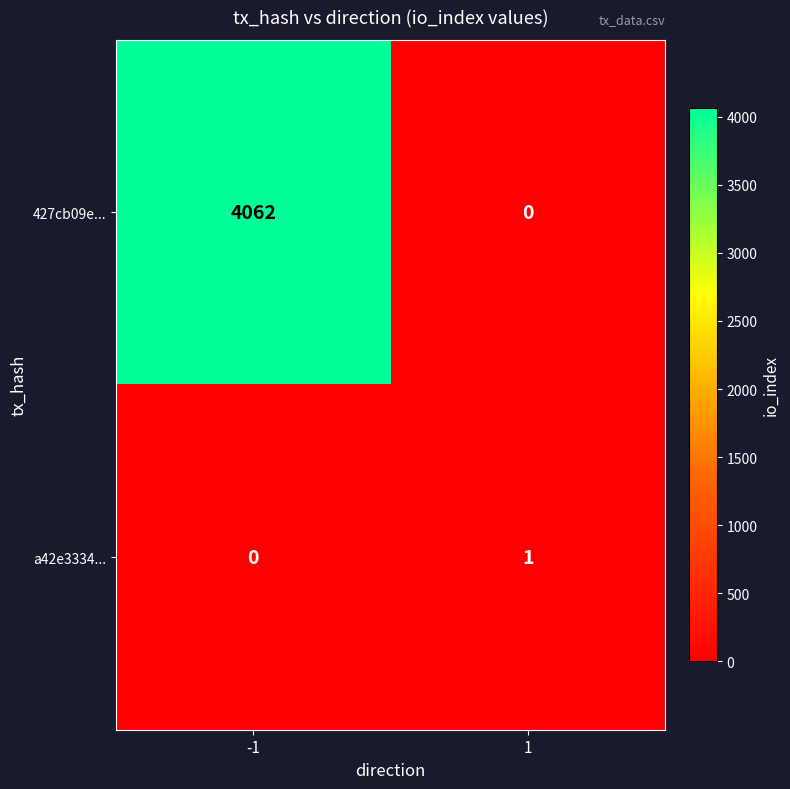

Rank the series at 1 from lowest to highest value.

427cb09e..., a42e3334...